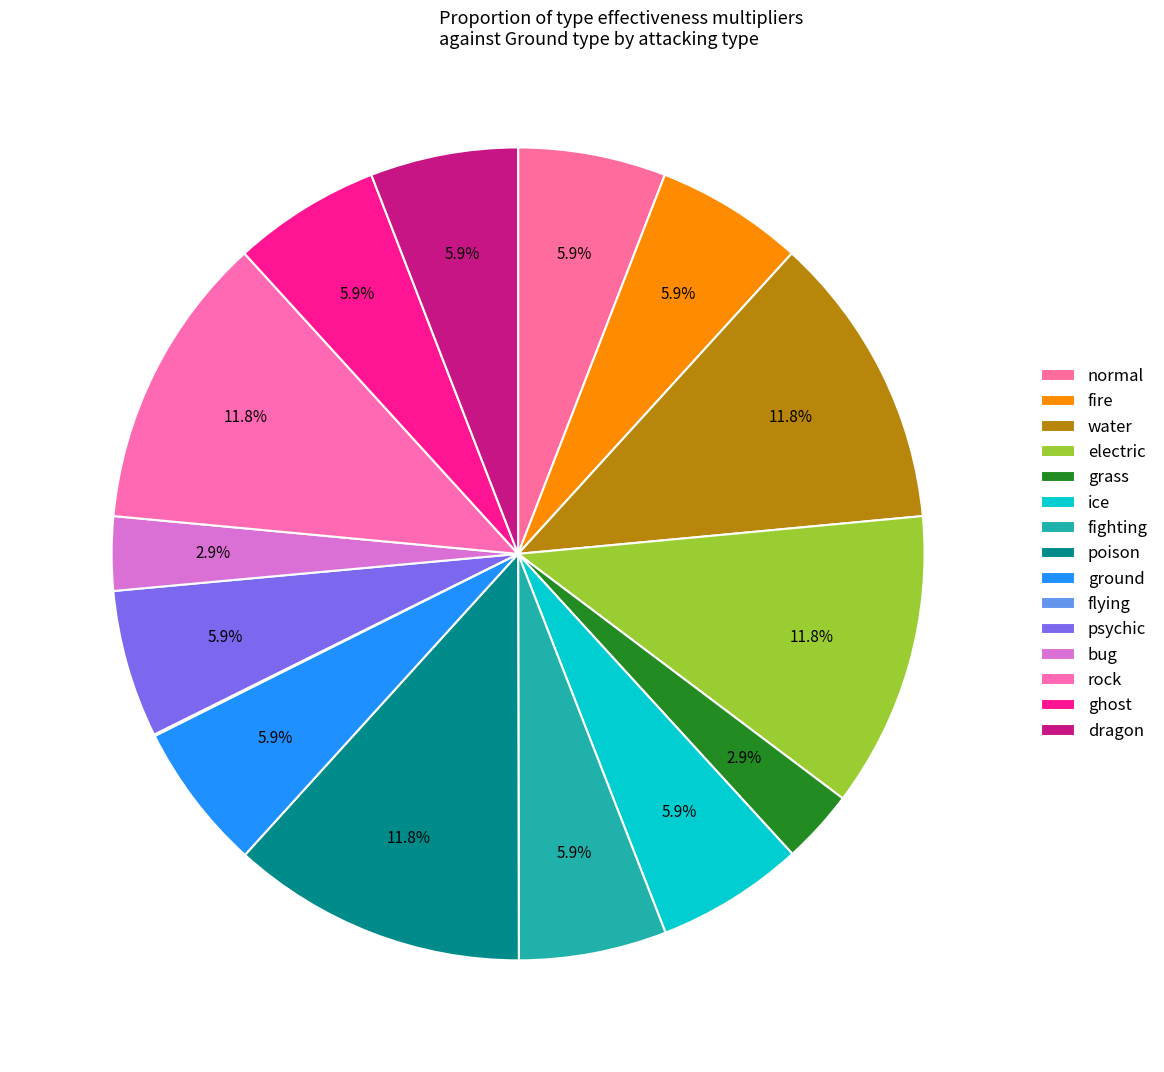

Which has a higher value, fighting or ice?

fighting